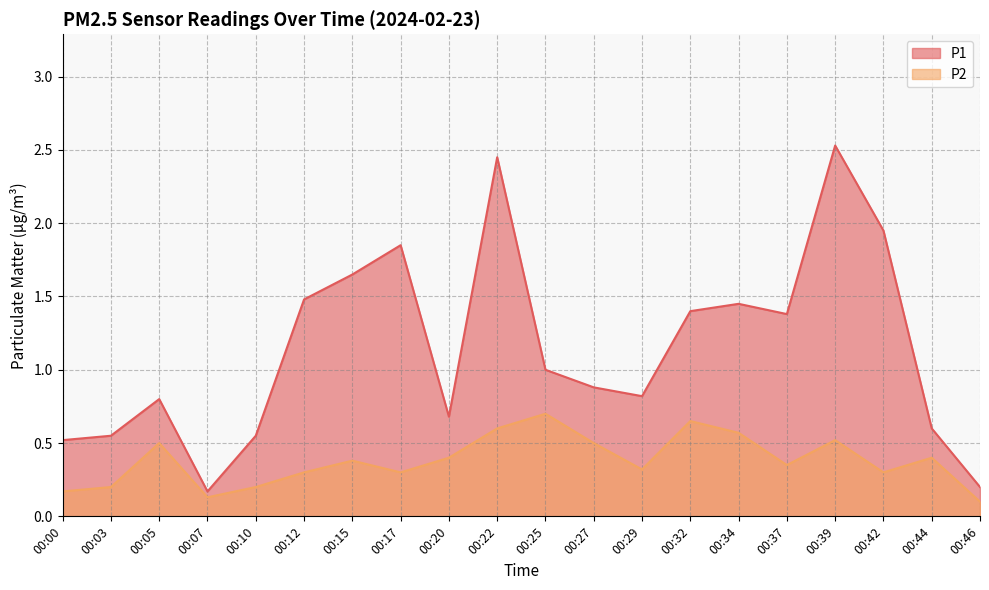

List the series in order of their peak value, highest first.

P1, P2